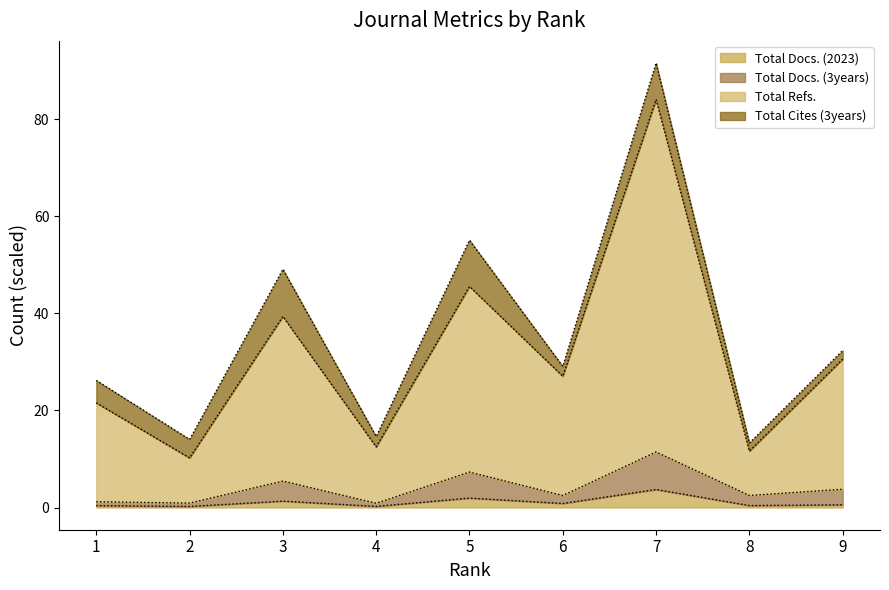

Which label corresponds to the smallest value in the chart?

2